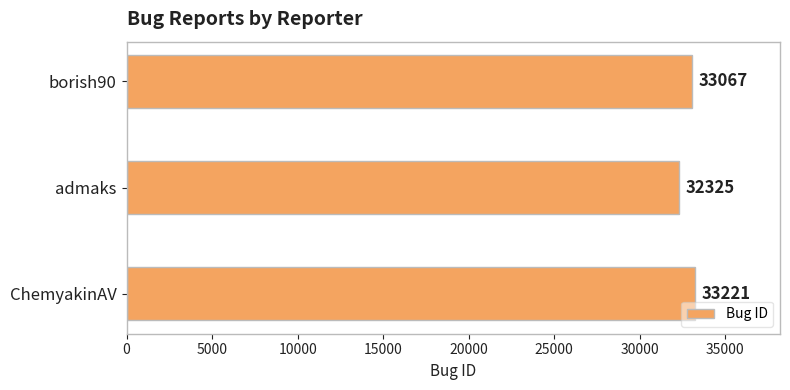

What position from the bottom is ChemyakinAV?

1